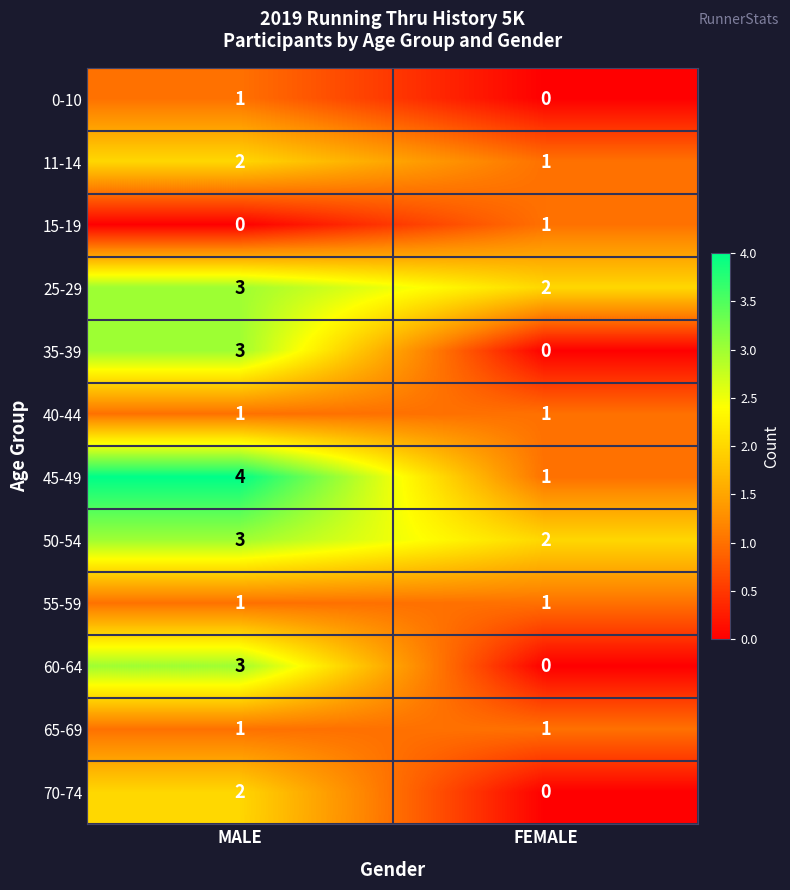

How many categories are shown in the chart?

2